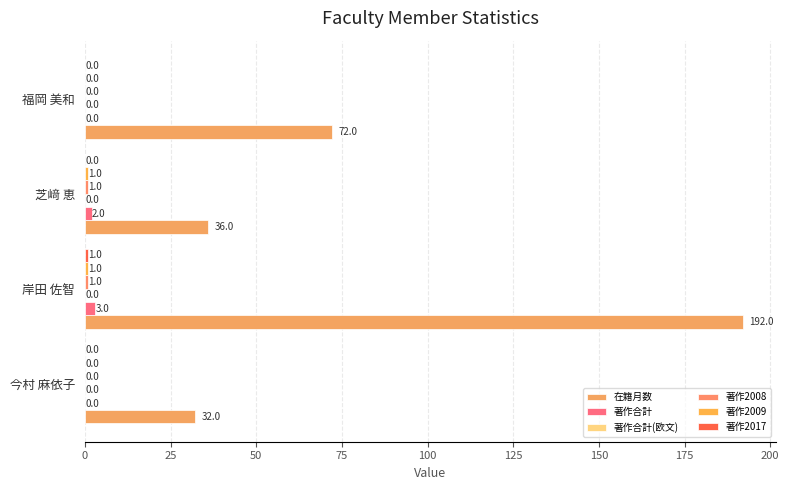

At which category does the chart reach its peak across all series?

岸田 佐智